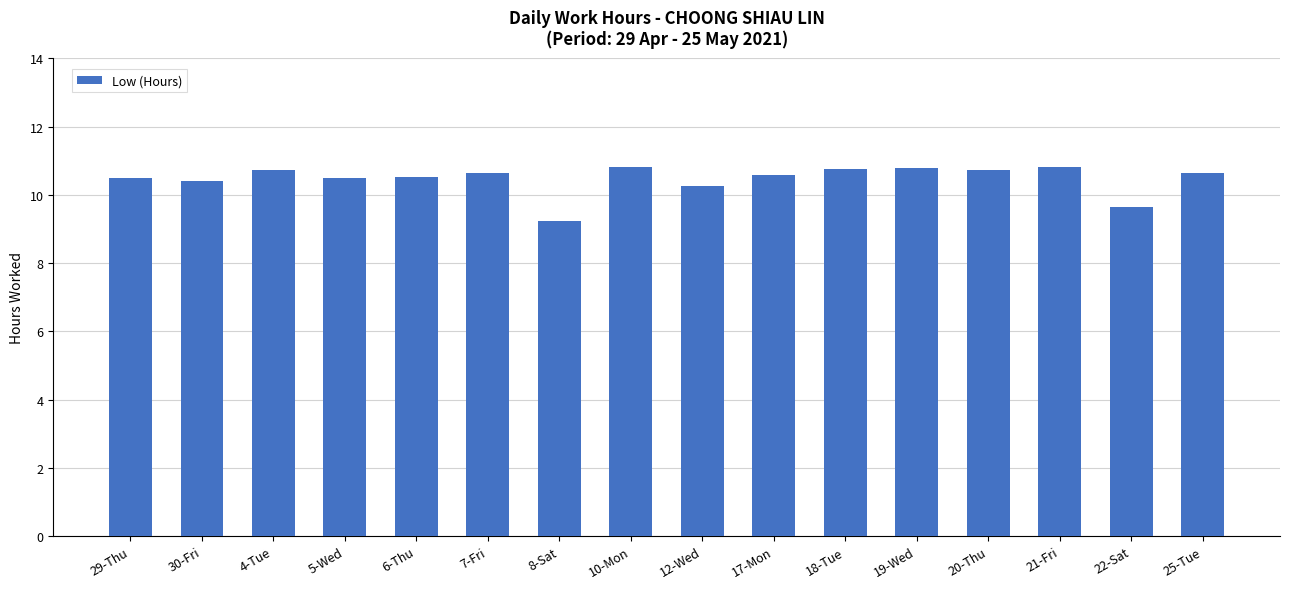

What is the average value?

10.5